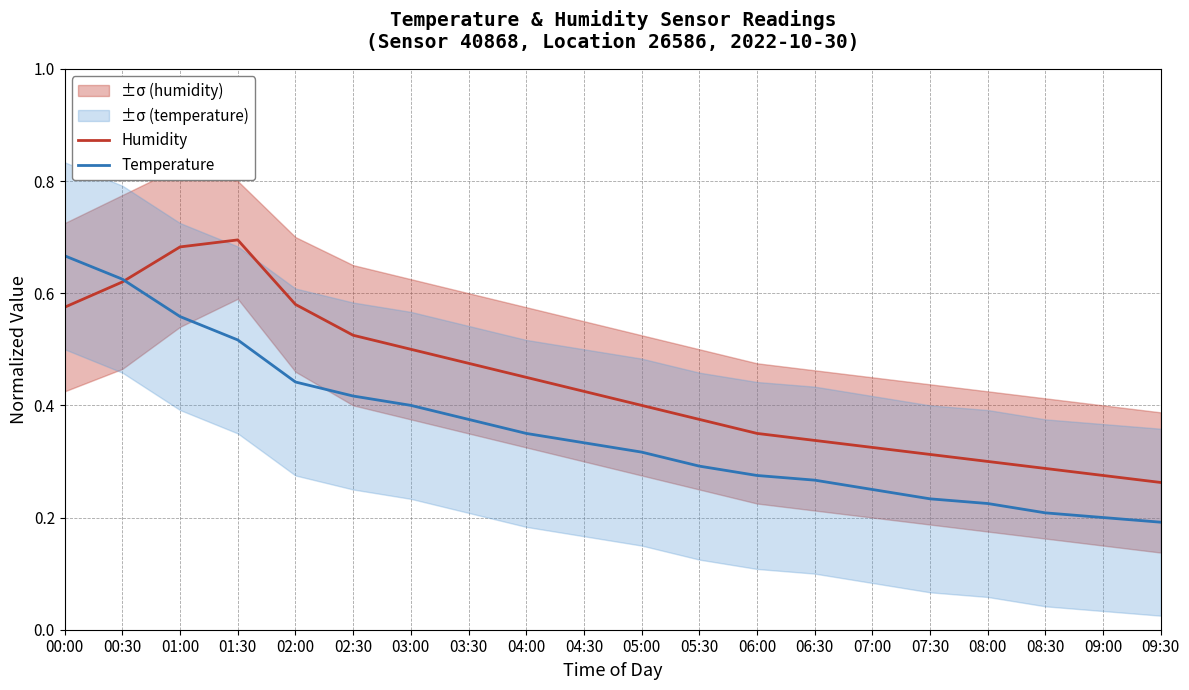

How many lines are shown in the chart?

2